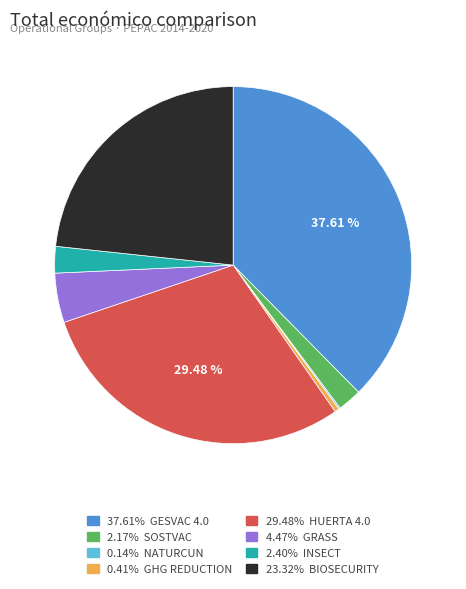

Is there any slice that represents more than half of the pie?

No